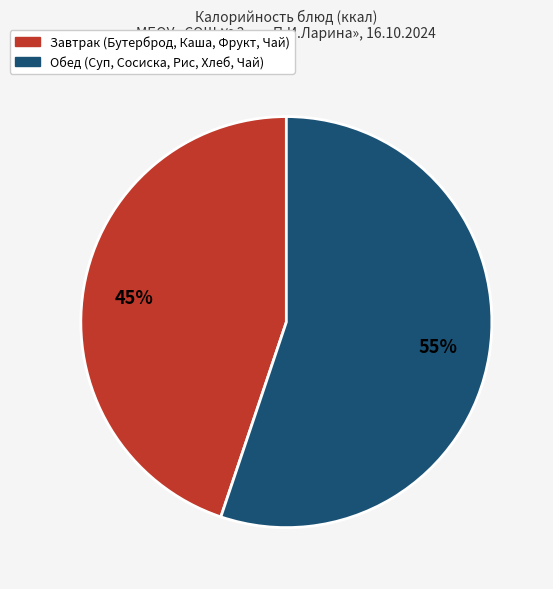

To the nearest percent, what is the average slice percentage?

50%